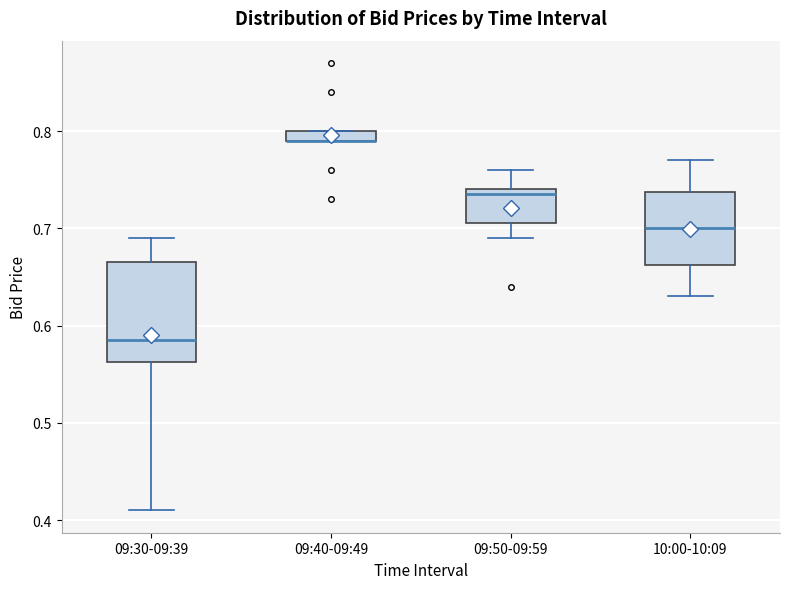

Where does the lower whisker of the box for 09:50-09:59 end on the y-axis? The values are not printed on the chart, so give them approximately, as read against the axis.

0.69